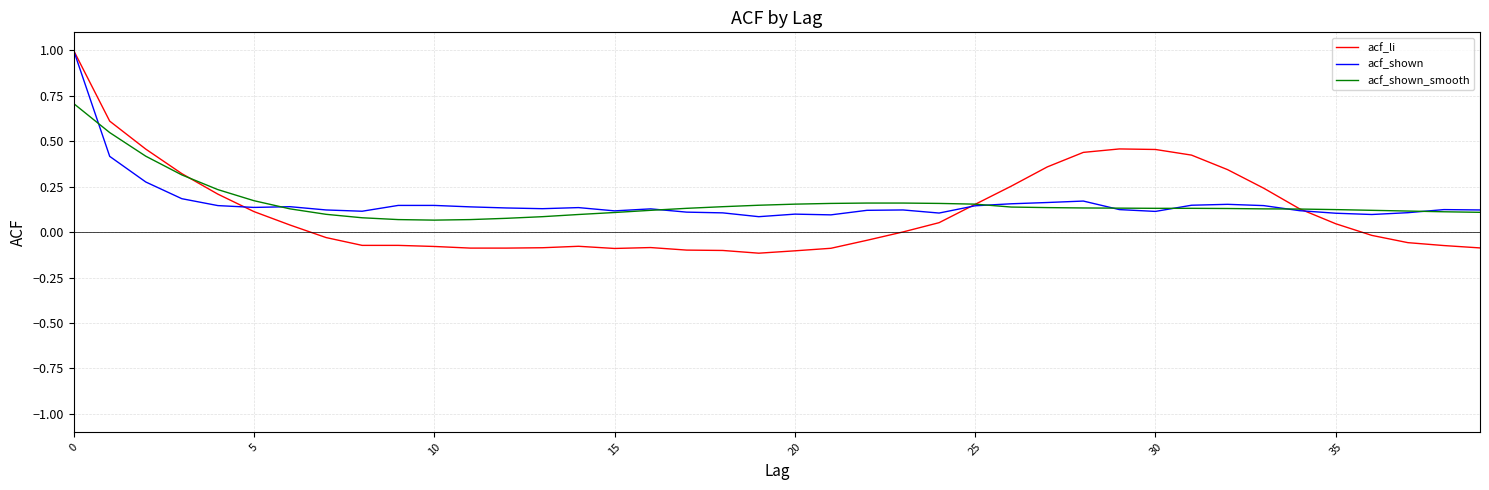

What is the highest value of the acf_li series?

1.0